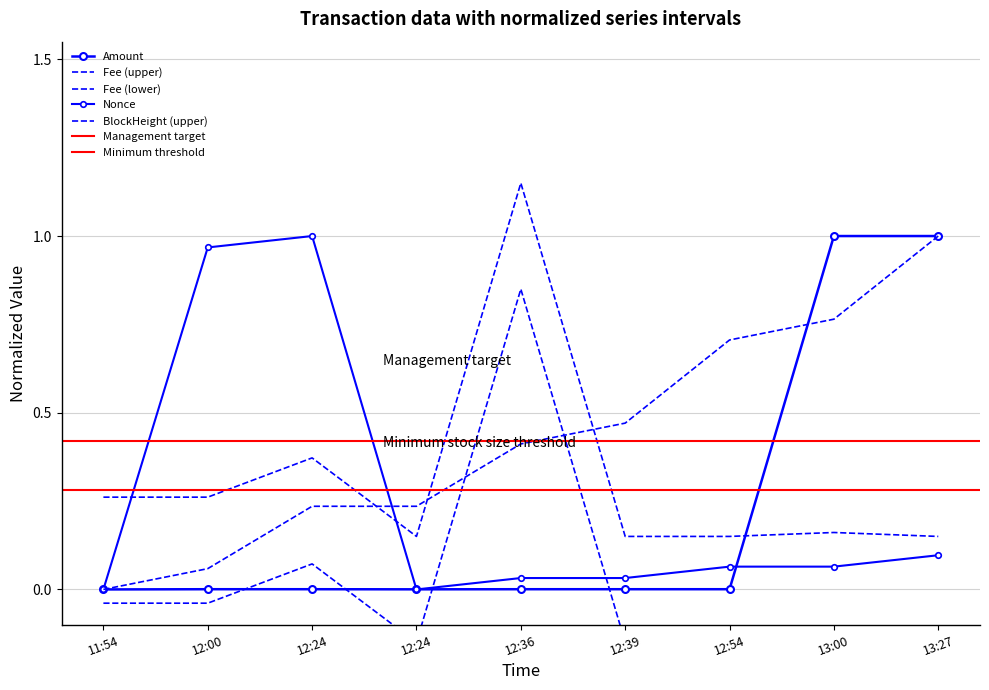

Is this an area chart (filled region under the line)?

No